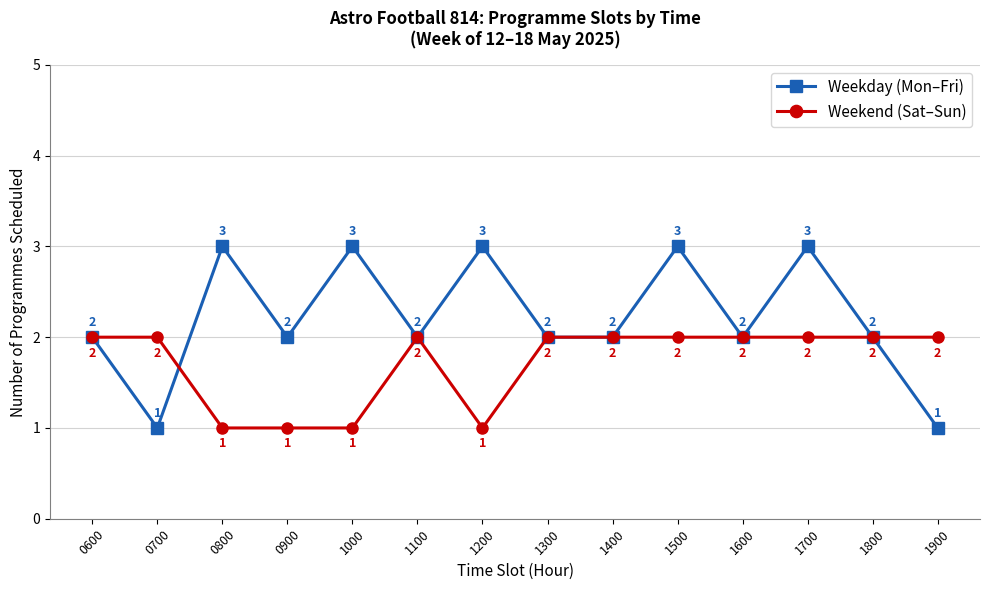

Does the chart display data point markers on the line(s)?

Yes